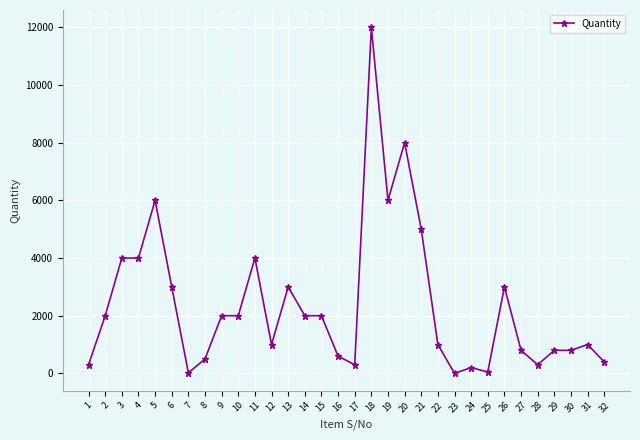

What is the greatest value displayed?

12000